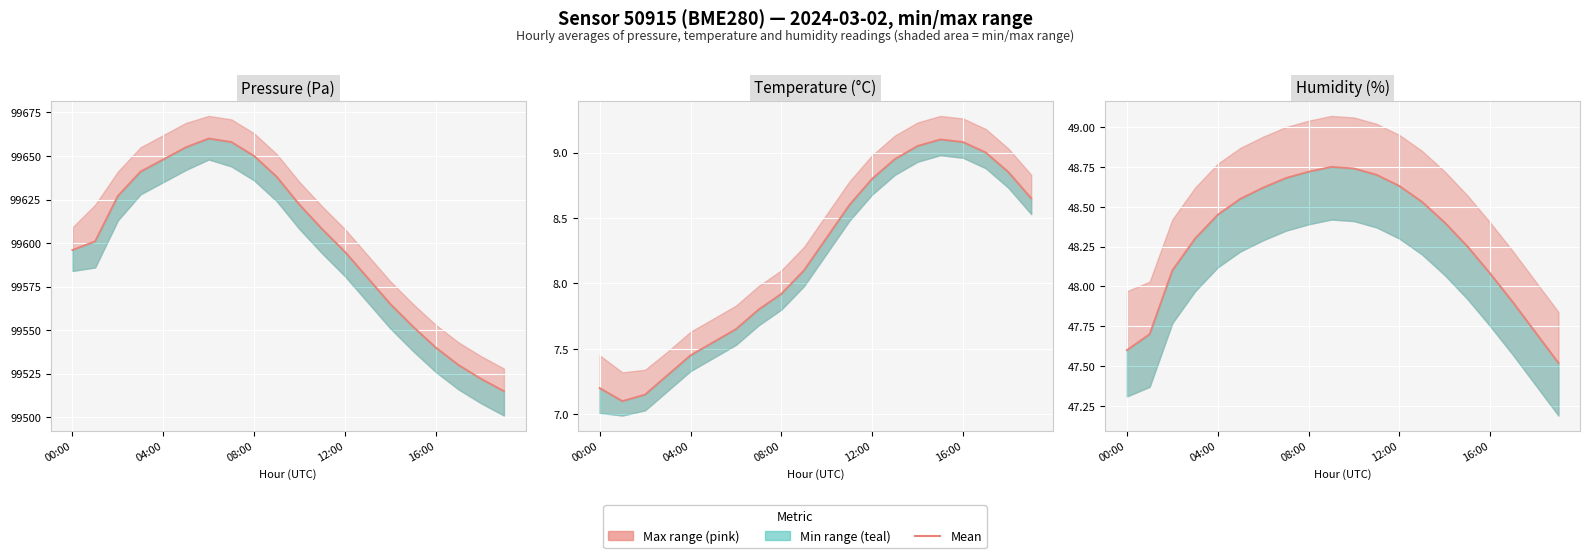

How many categories are shown in the chart?

20